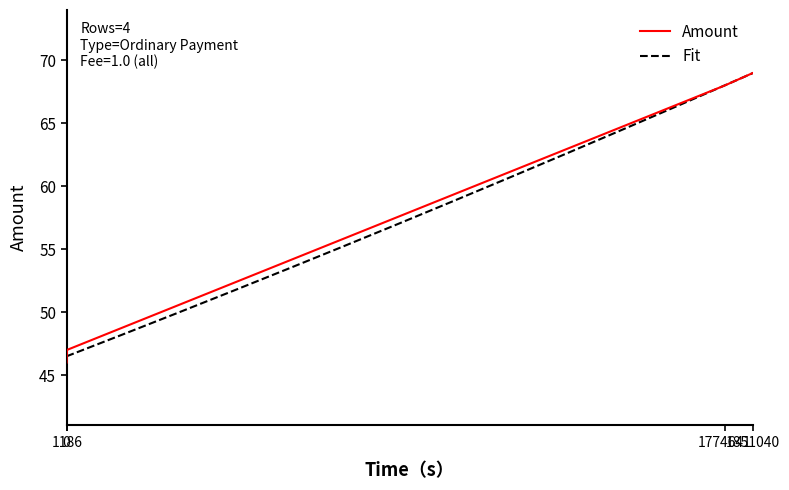

True or false: Amount has more than 1 interior local peaks.

False